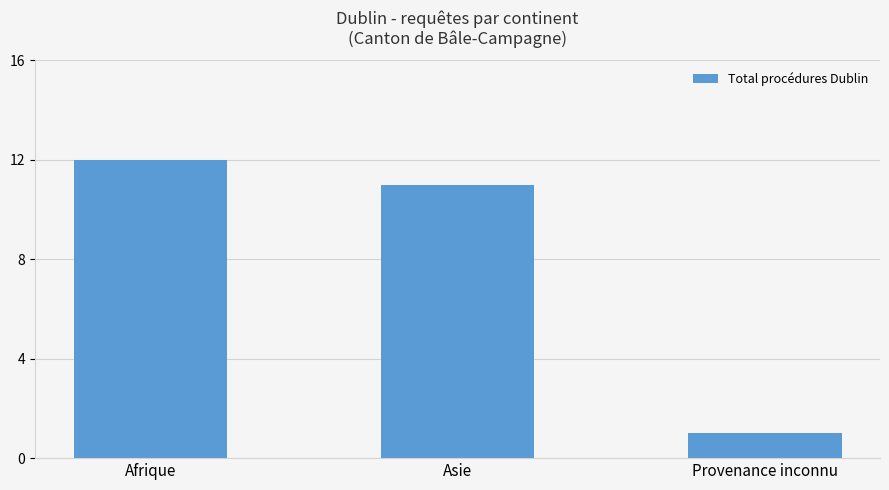

Count the number of categories in the chart.

3